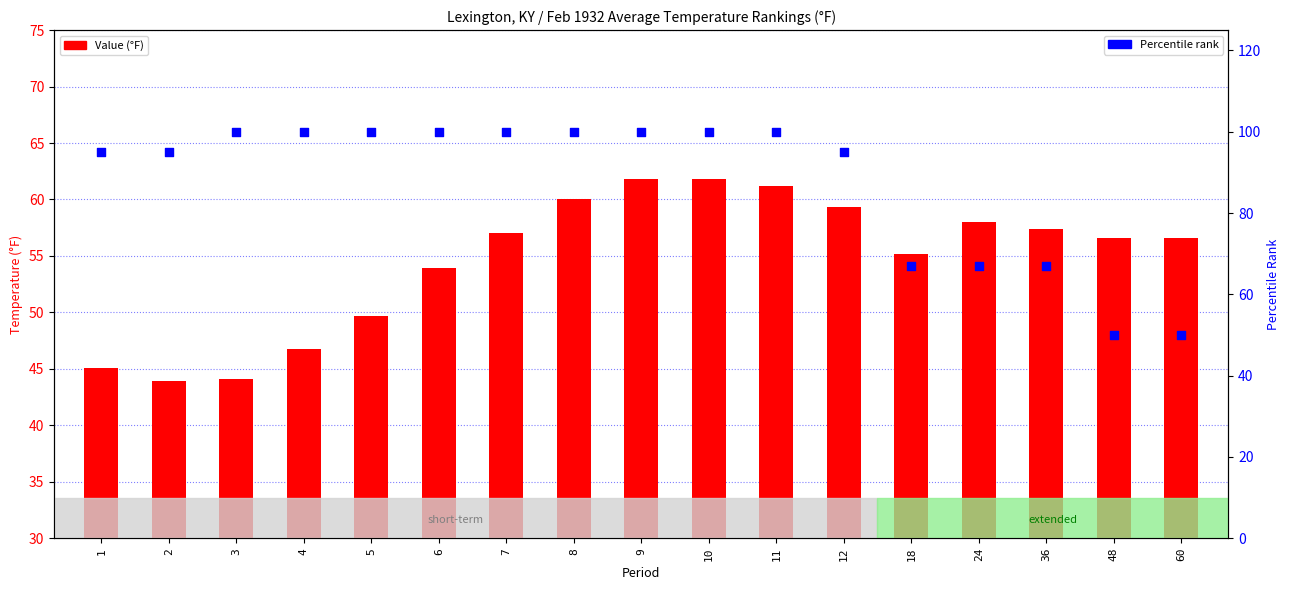

At which category is the sum across all series the highest?

9